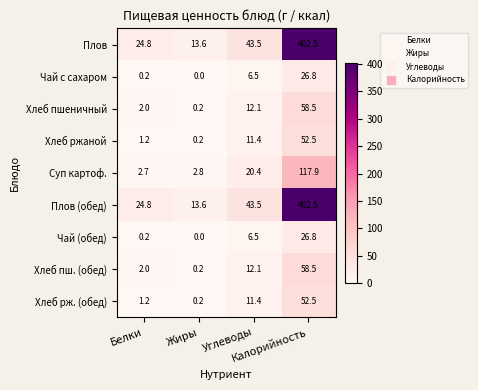

What is the greatest value displayed?

402.5